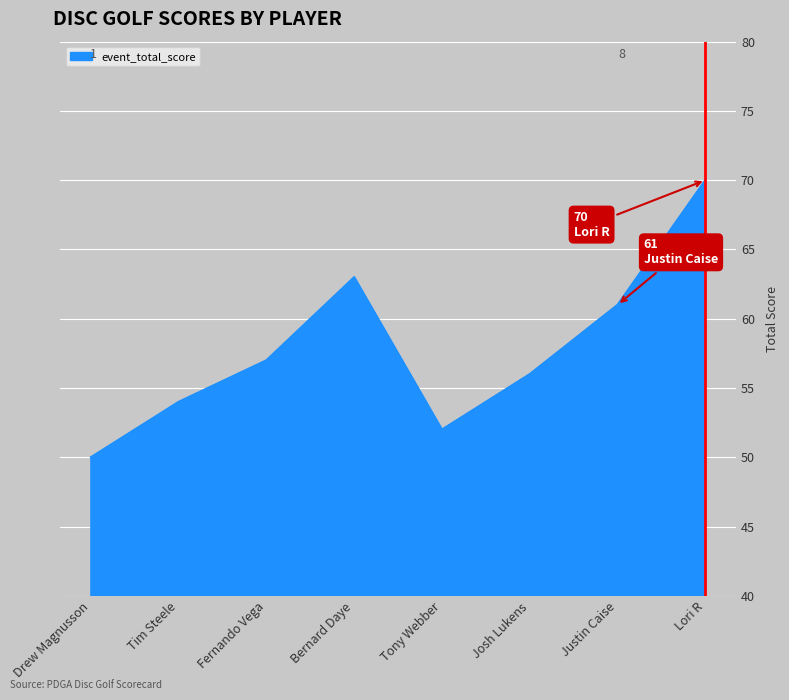

Approximately how many times larger is the value at Bernard Daye compared to Lori R?

0.9